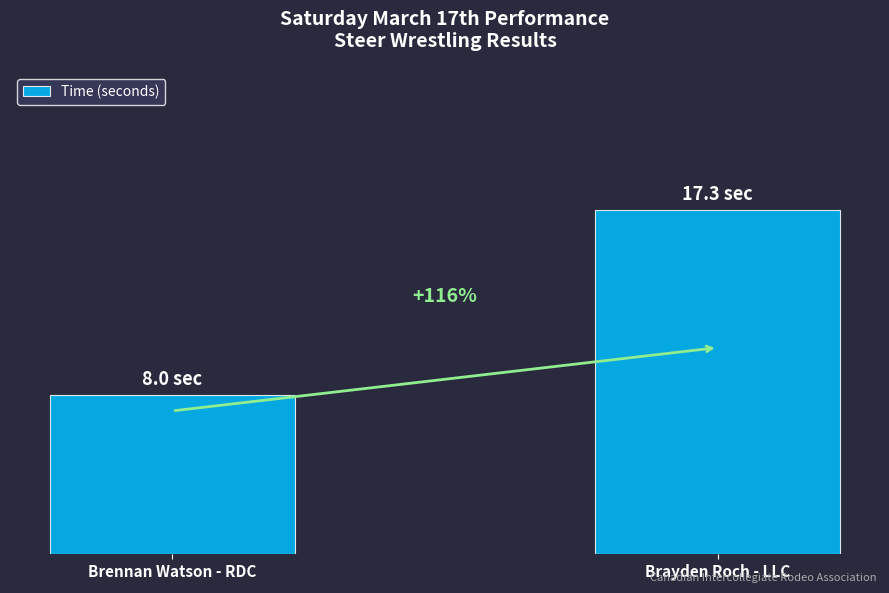

True or false: the data shows 8.0 at Brennan Watson - RDC.

True